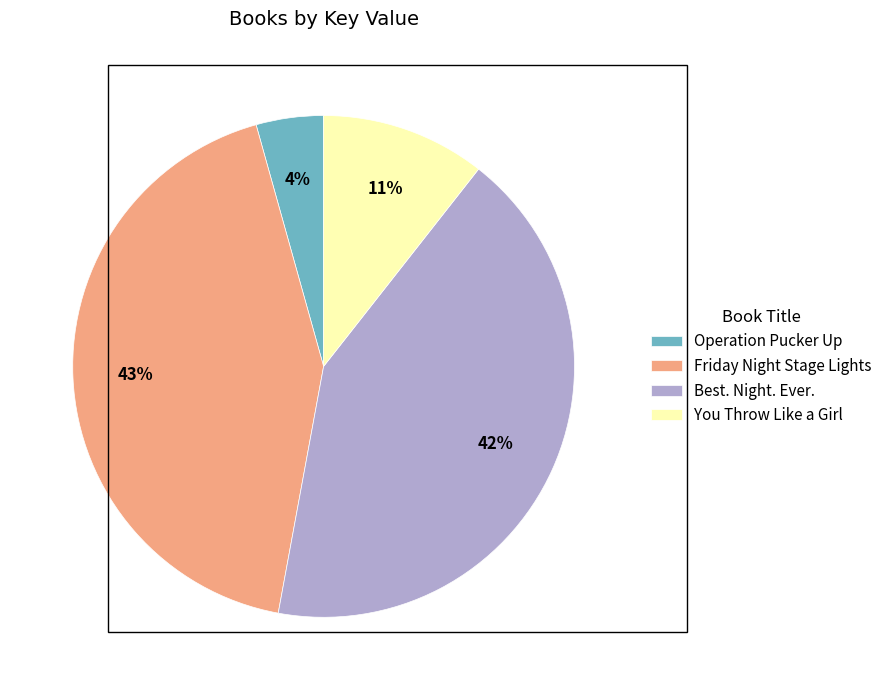

Does Operation Pucker Up represent more than half of the total?

No